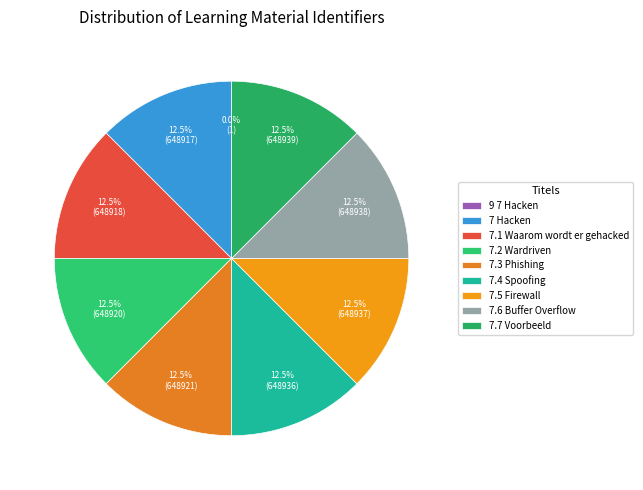

Does 7.4 Spoofing represent more than half of the total?

No